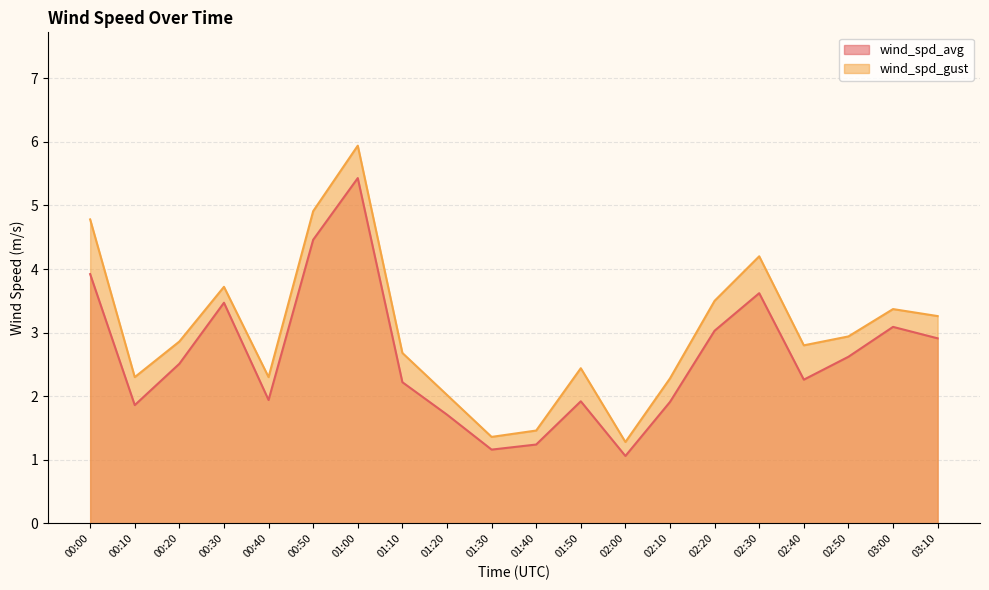

True or false: wind_spd_gust and wind_spd_avg cross at least once.

False